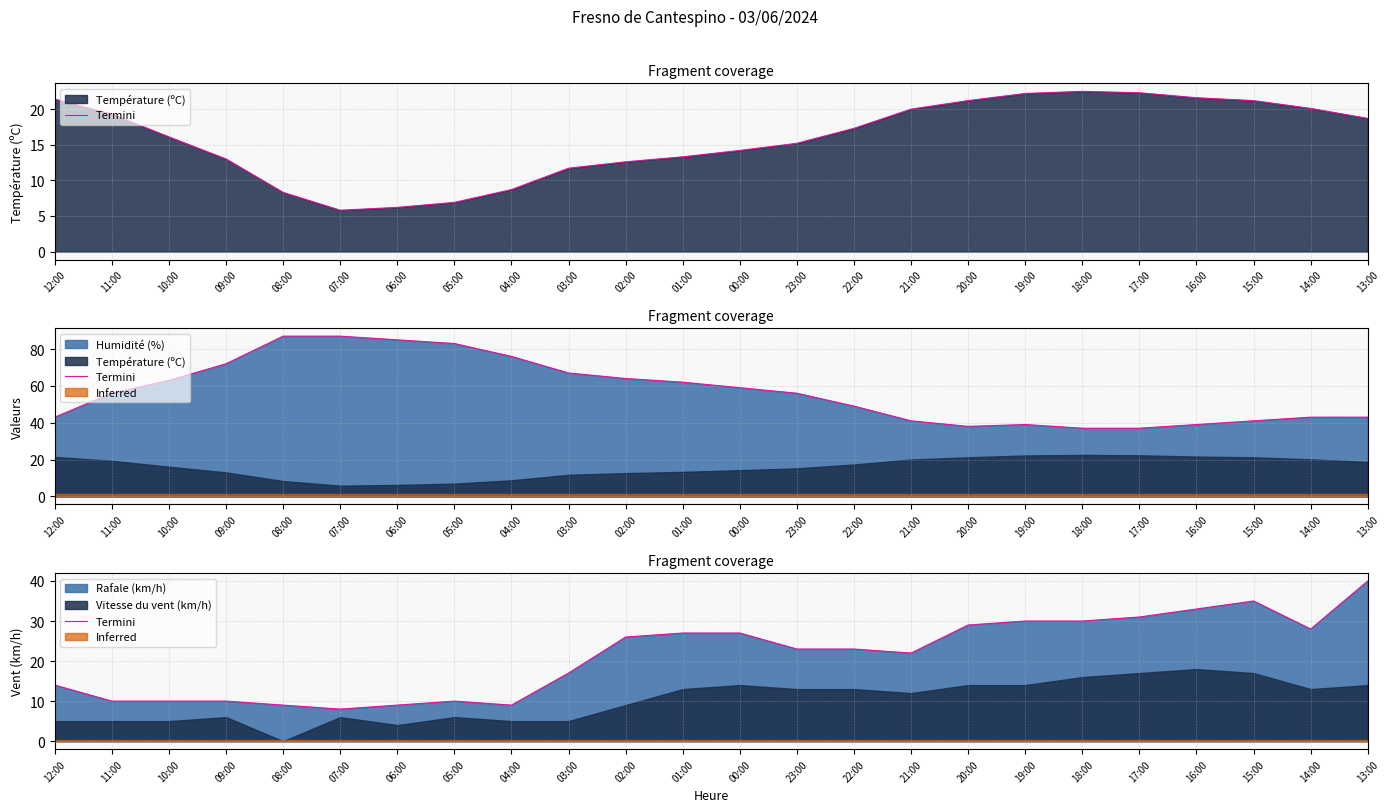

At which label is the value closest to 24?

23:00